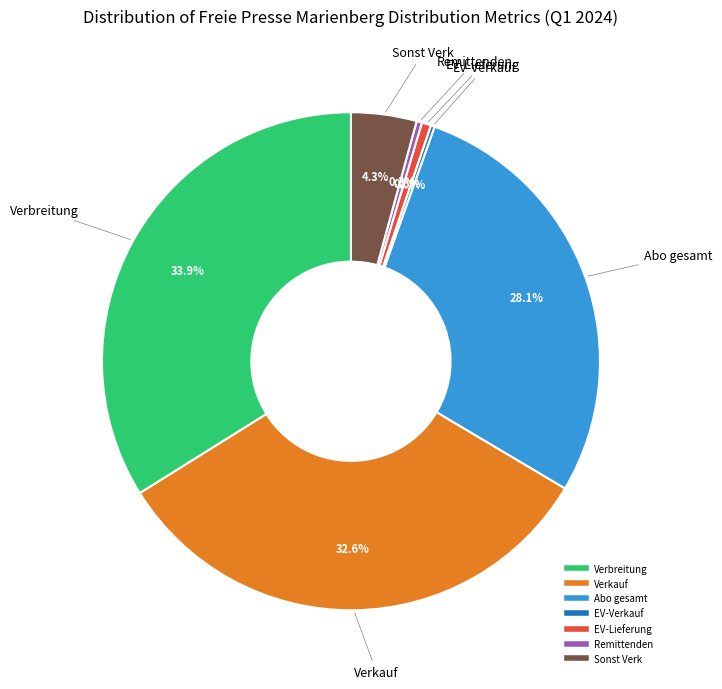

Is there any slice that represents more than half of the pie?

No